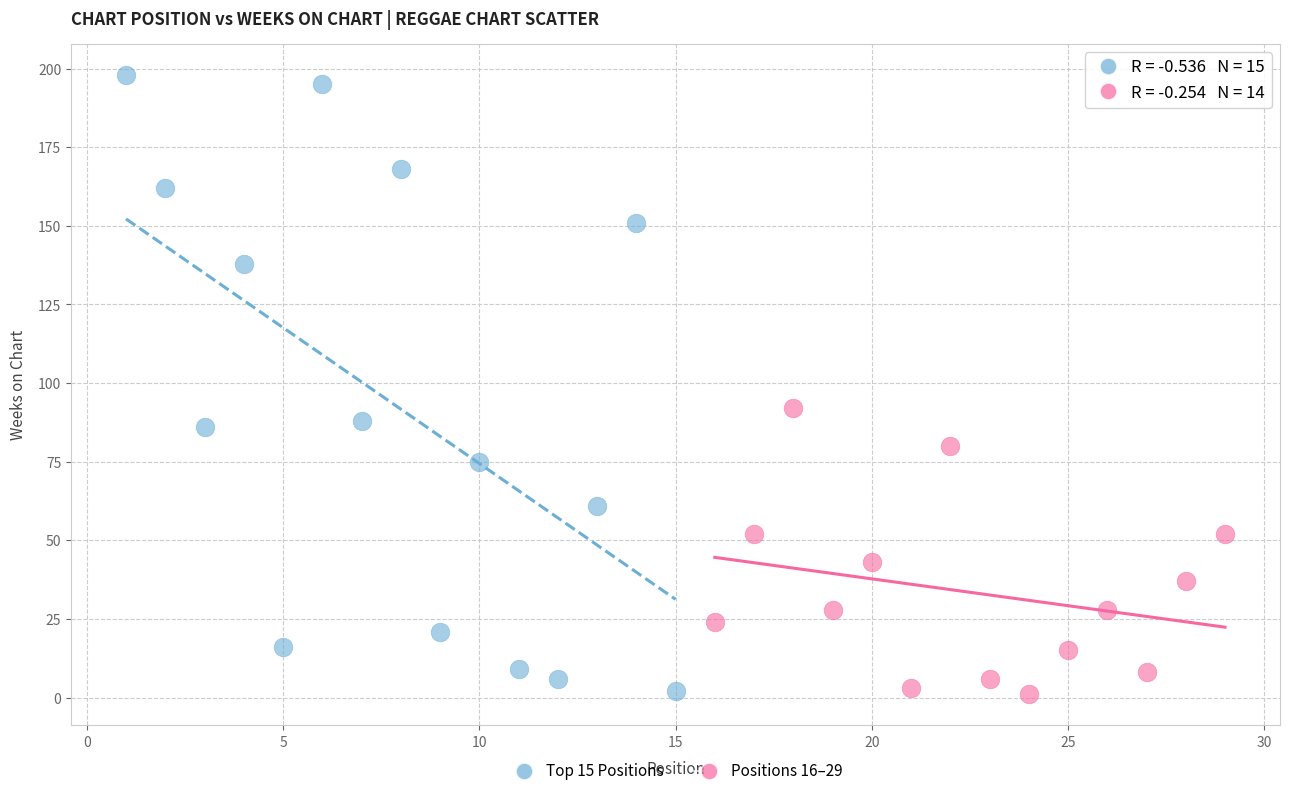

Which series reaches the maximum Y coordinate?

Top 15 Positions